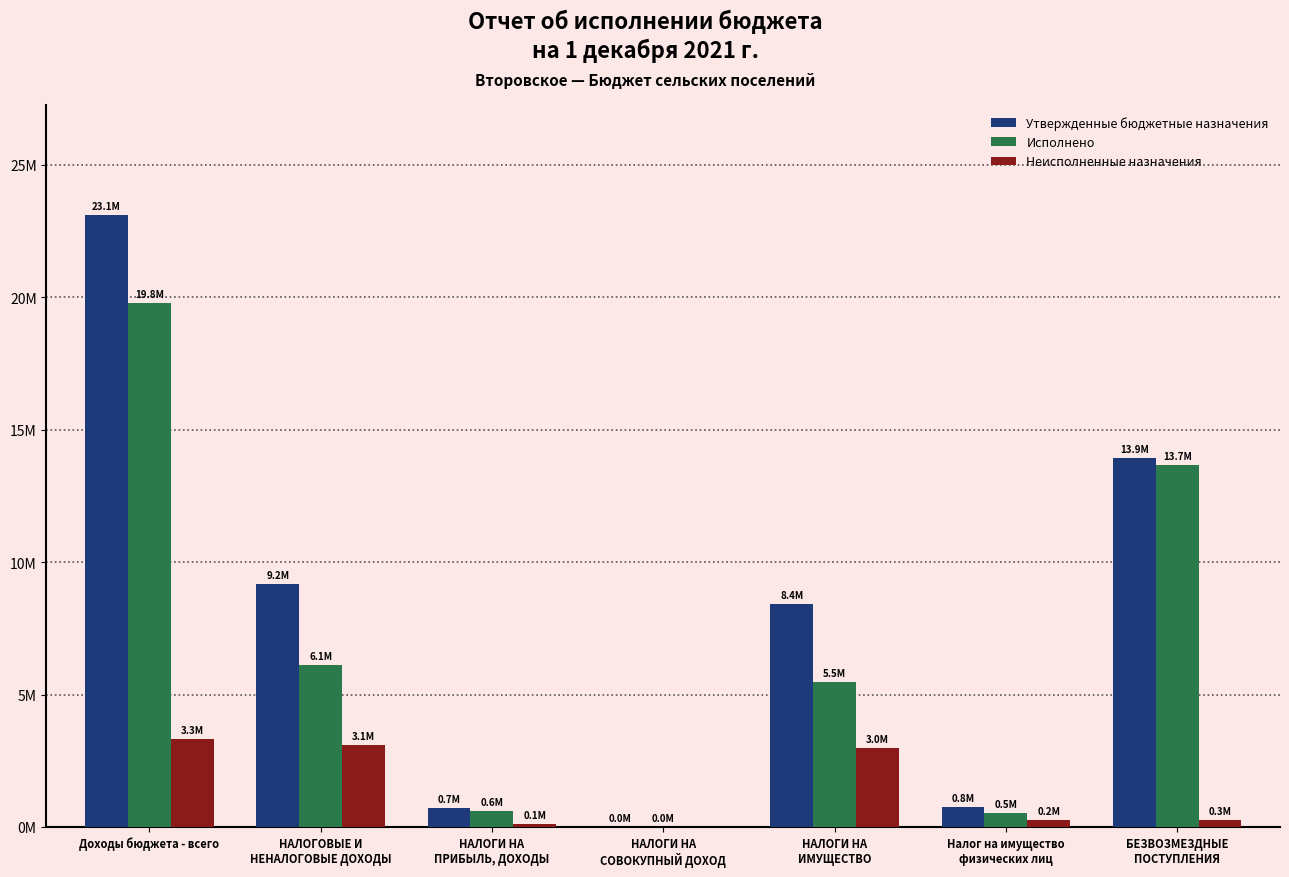

What is the difference between the Исполнено values at Доходы бюджета - всего and НАЛОГИ НА
ИМУЩЕСТВО?

14294641.1